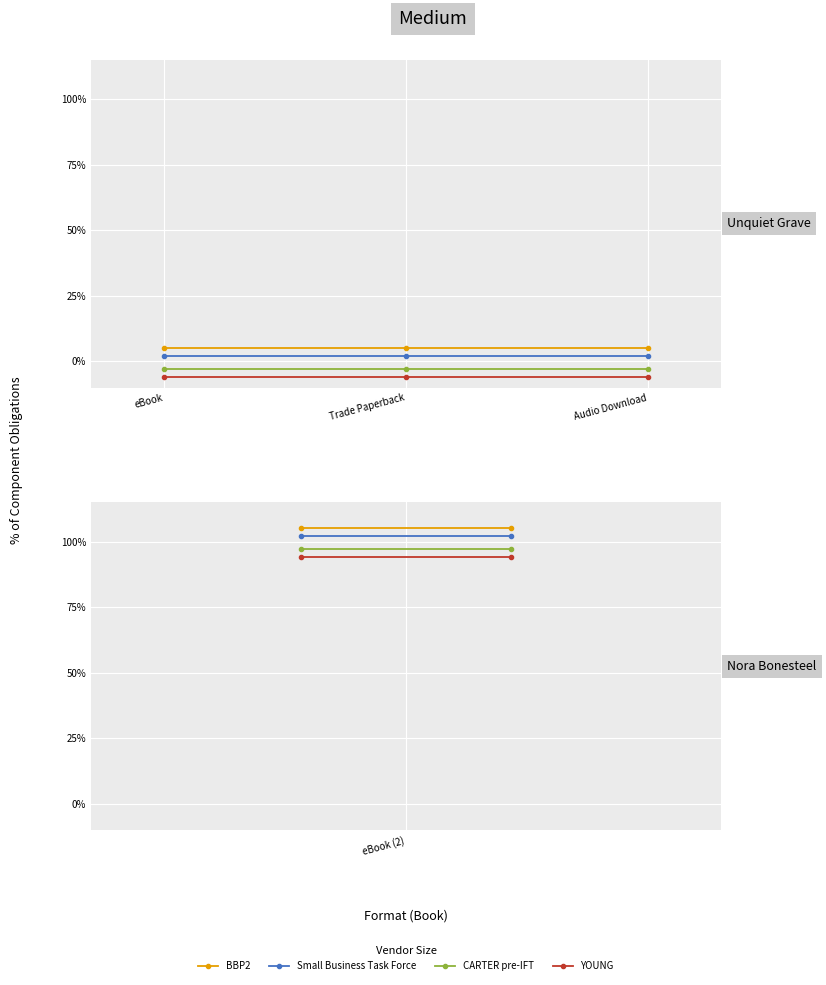

Is this an area chart (filled region under the line)?

No